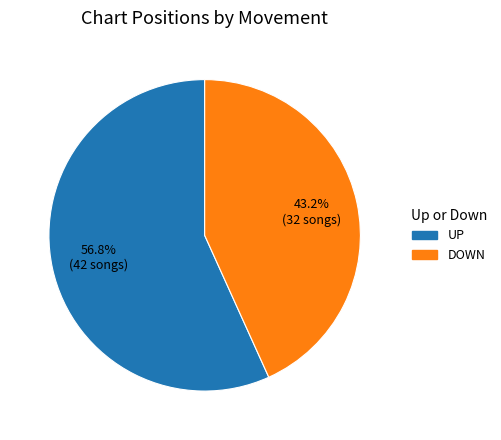

Is there a majority slice in this chart?

Yes